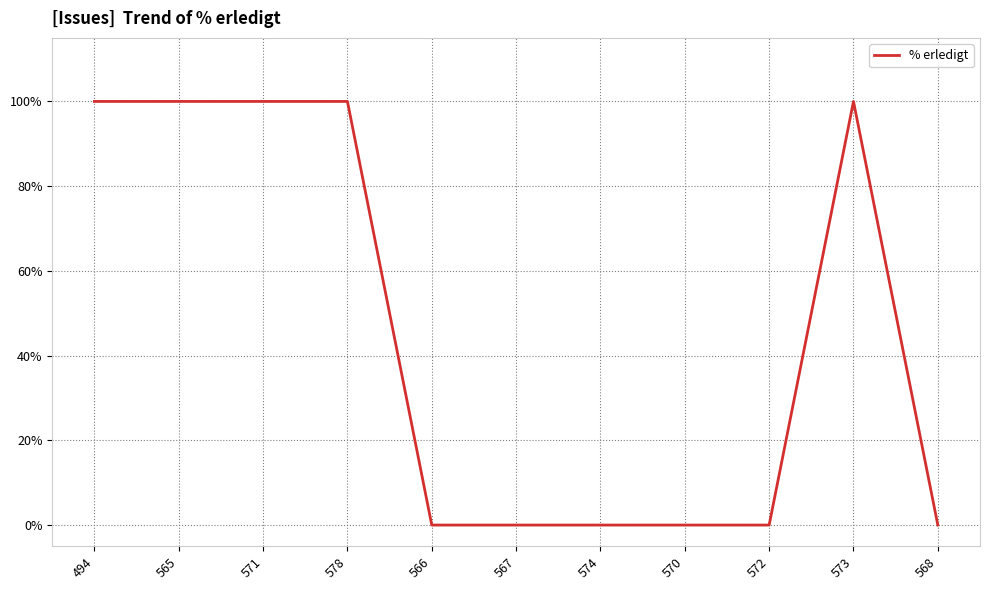

Is it true that the value at 494 is 40?

False